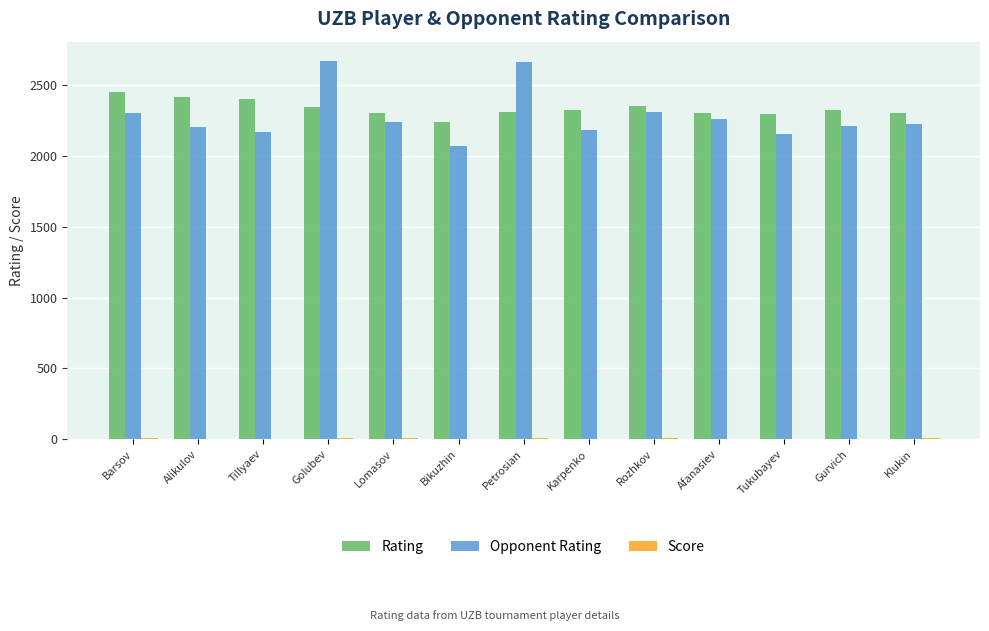

What is the sum of all Rating values?

30409.0